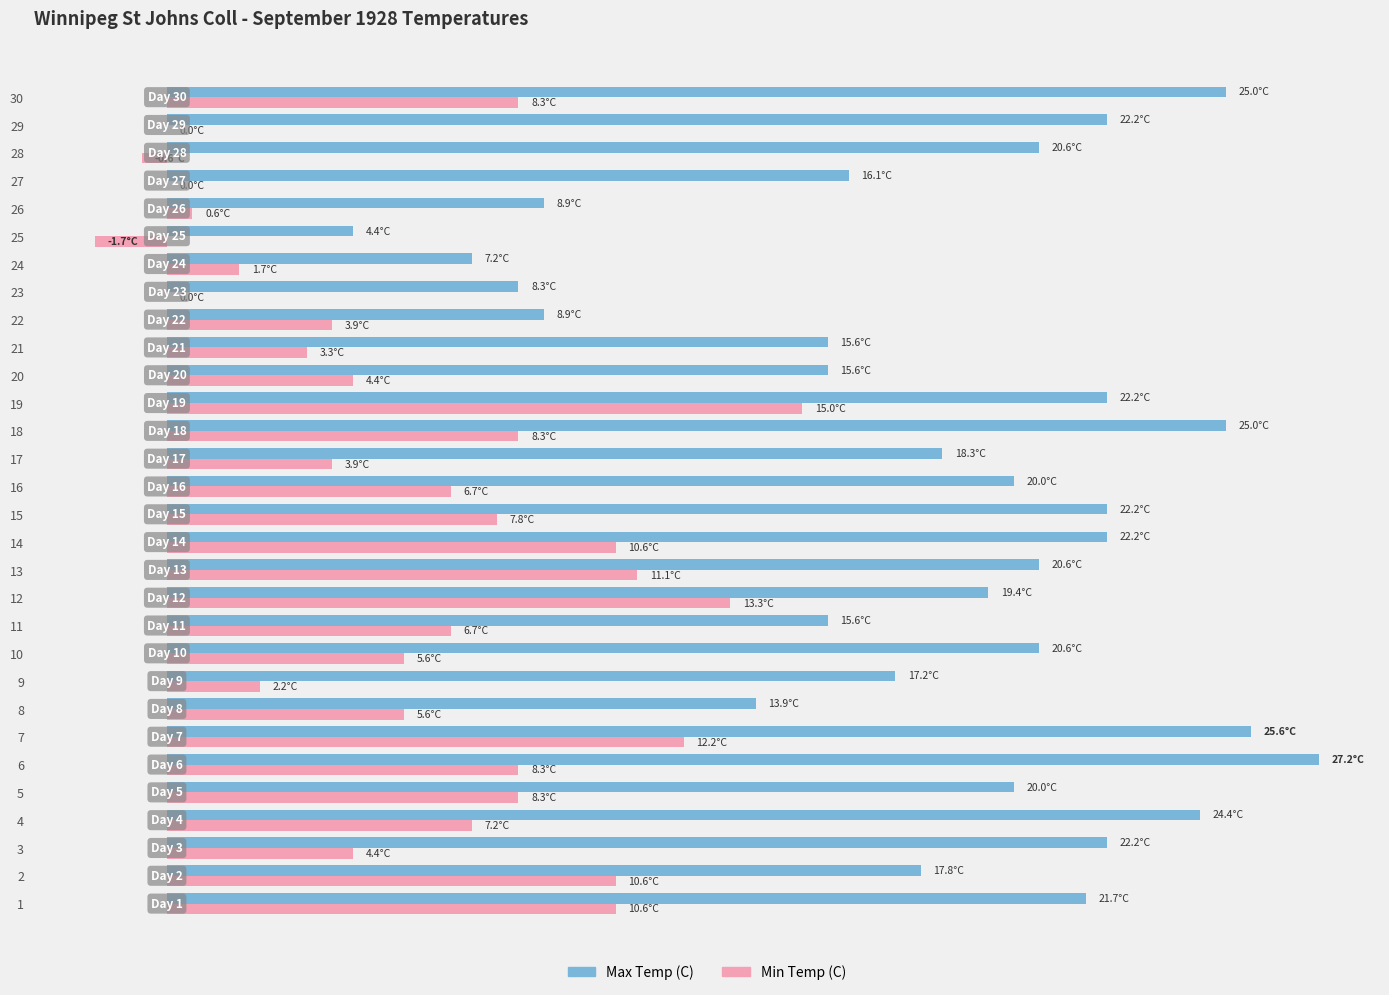

What are all the series names shown in the legend?

Max Temp (C), Min Temp (C)